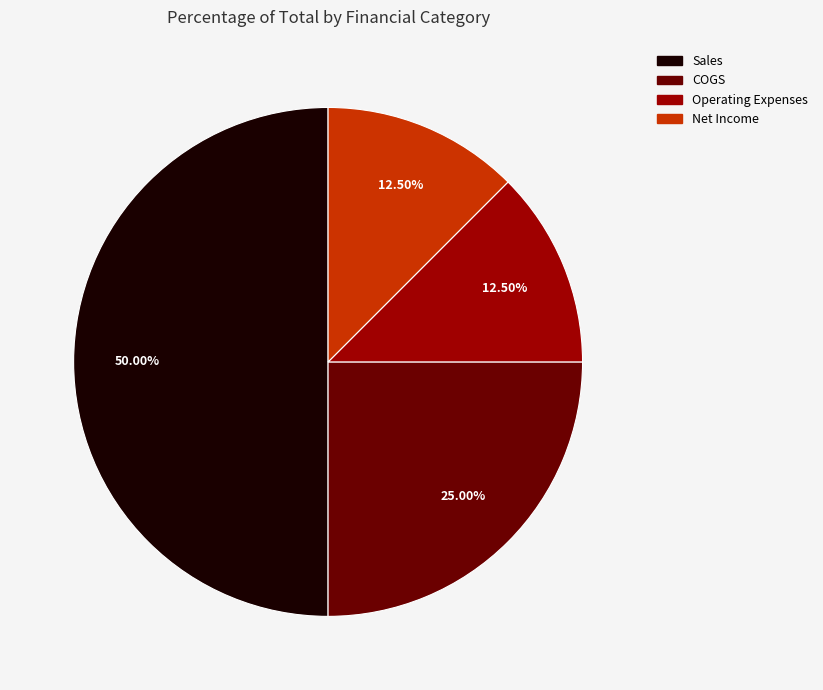

Approximately how many times larger is the value at Sales compared to COGS?

2.0